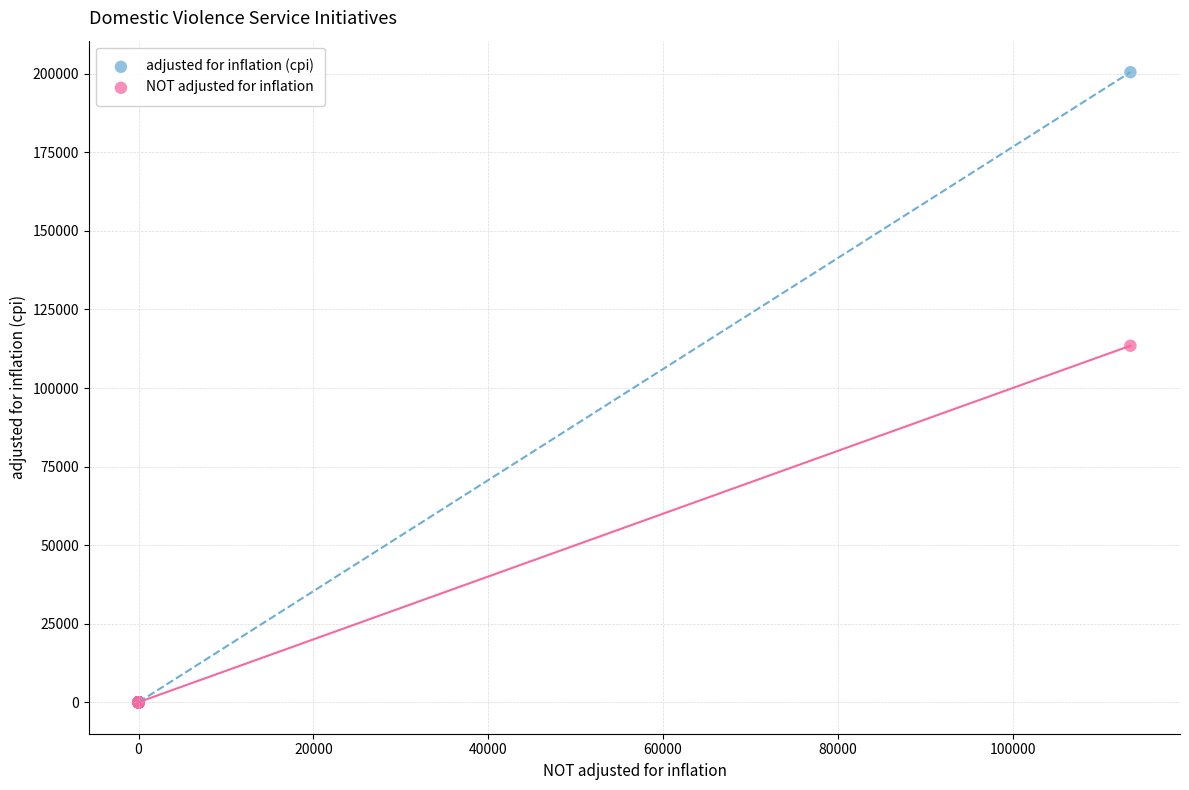

Across all series, what Y value is closest to 100260?

113460